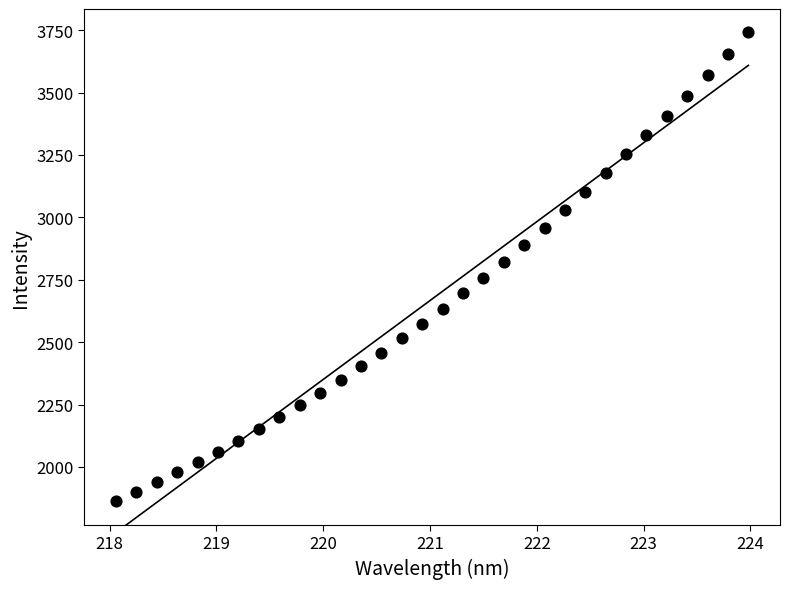

What is the range of Y values (max minus min)?

1879.2